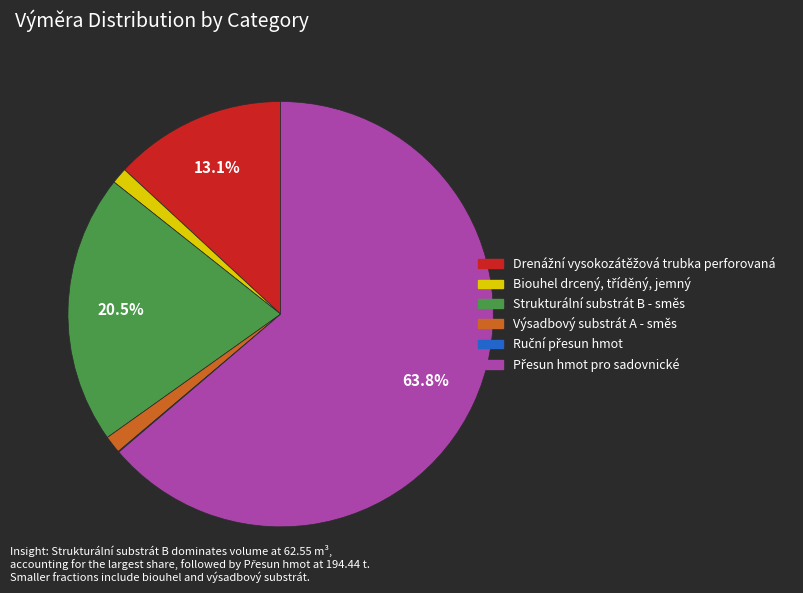

Is there any slice that represents more than half of the pie?

Yes